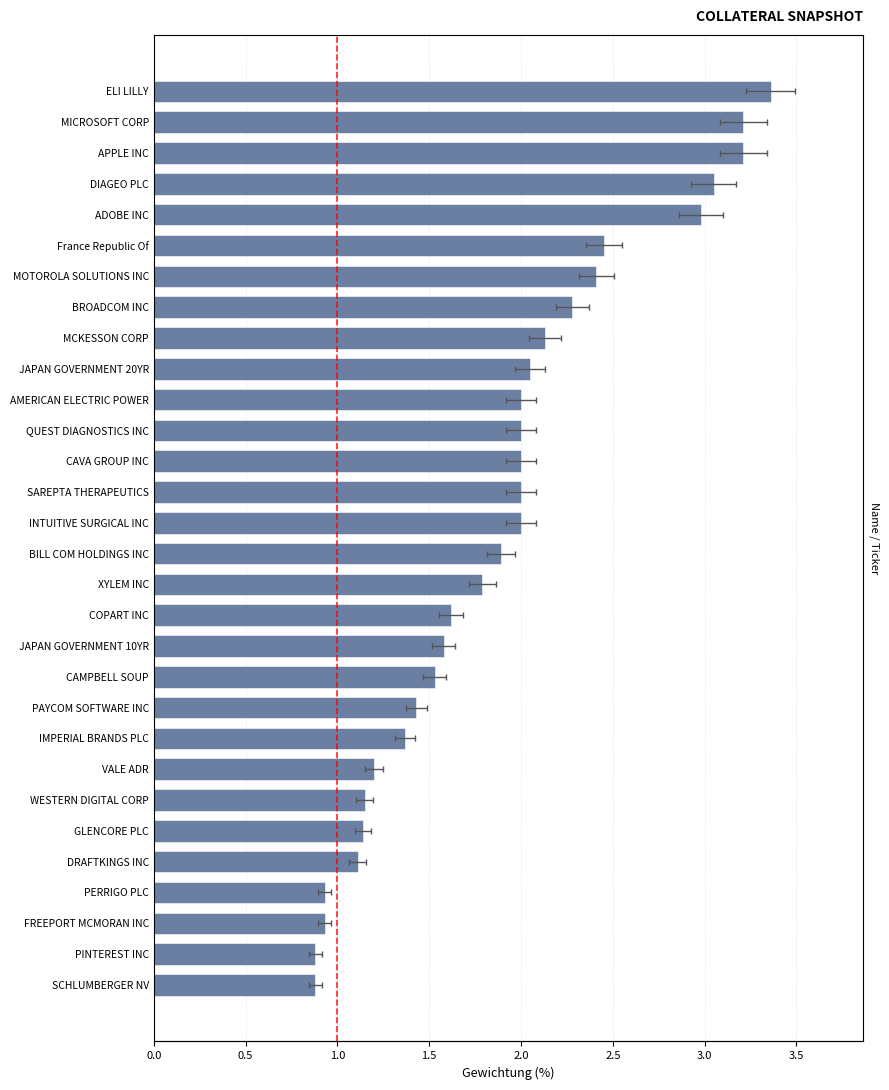

What is the approximate value at MCKESSON CORP?

2.1